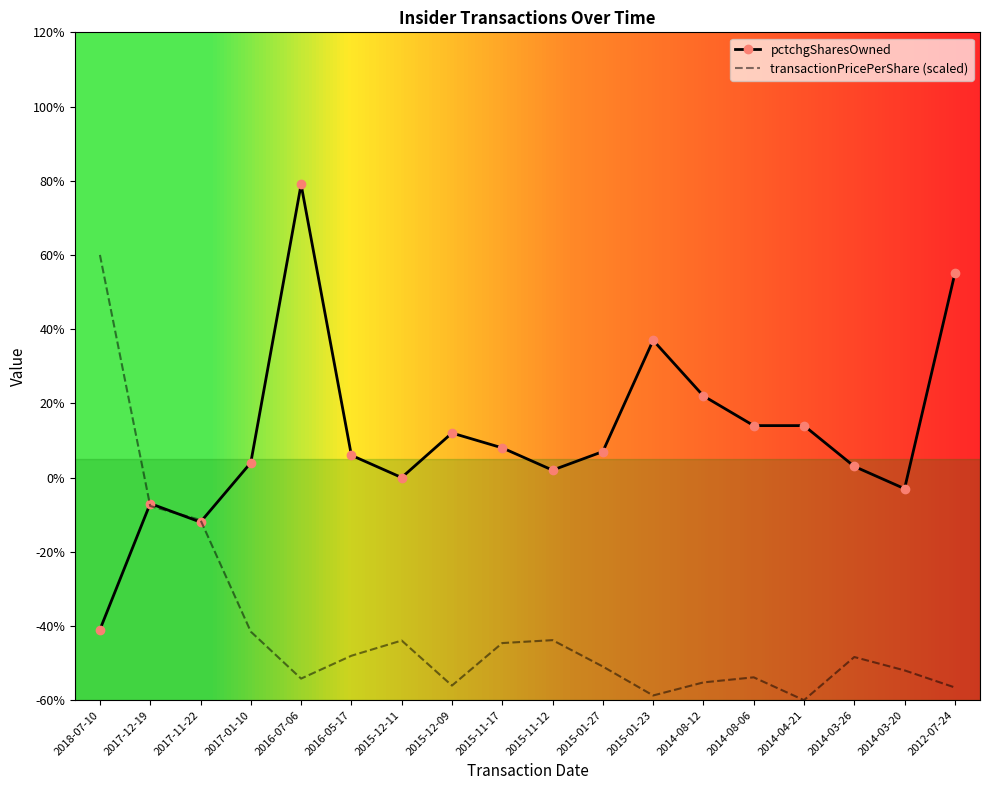

At which category does transactionPricePerShare (scaled) reach its first local peak?

2015-12-11